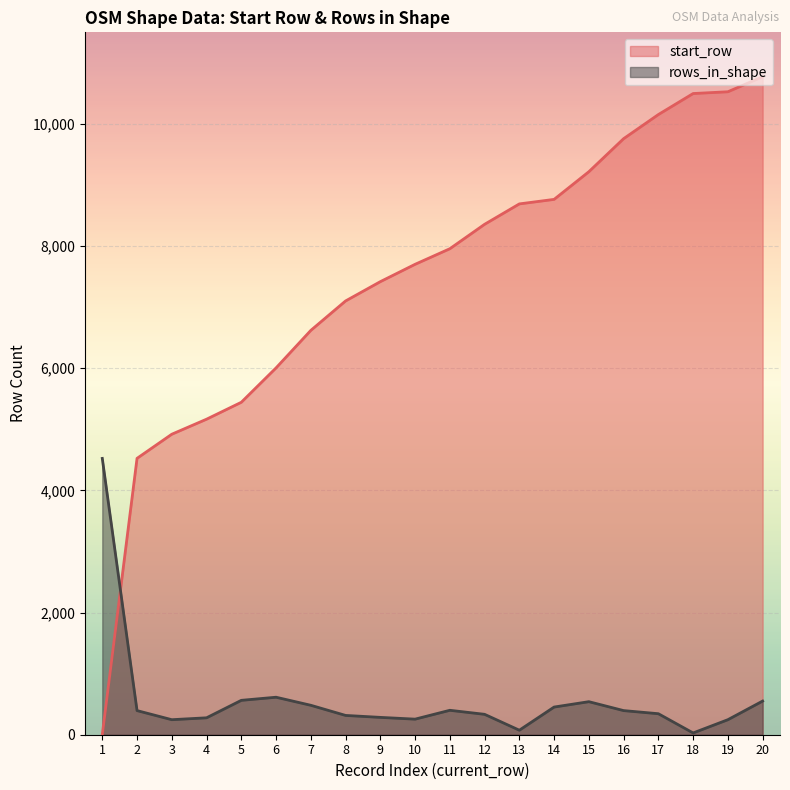

Which category has the highest value in the start_row series?

20